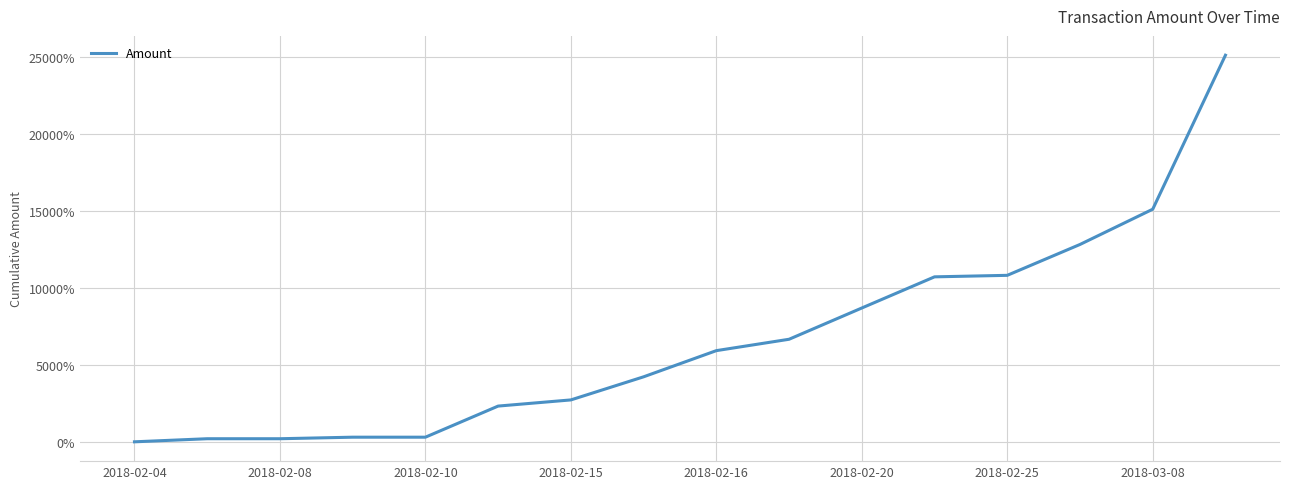

How many series are shown in this chart?

1